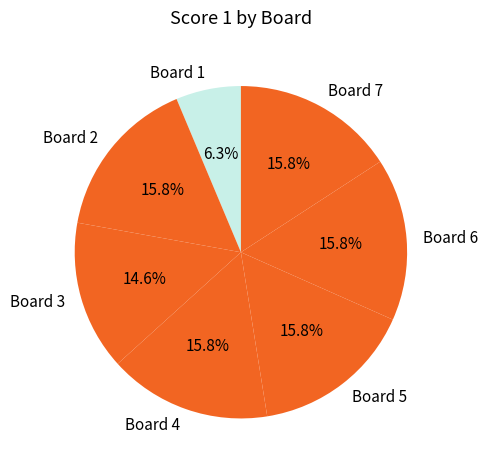

What is the ratio of the value at Board 1 to the value at Board 2?

0.4